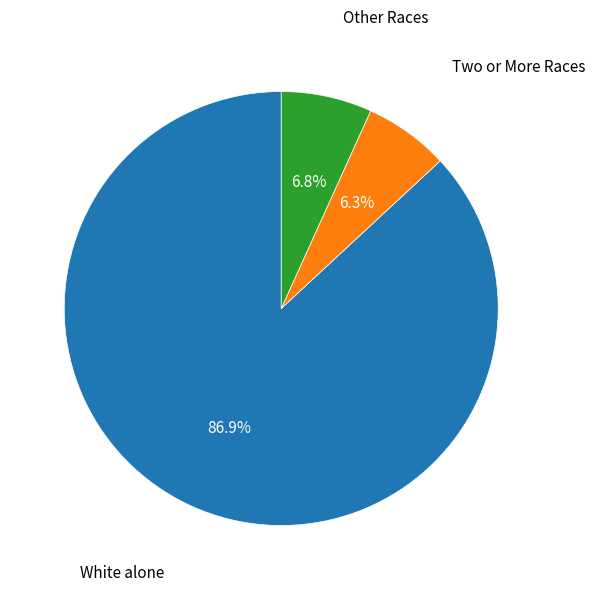

Does any single category account for the majority?

Yes